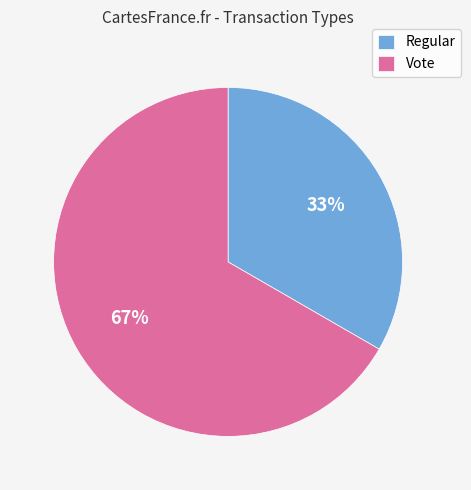

True or false: Vote accounts for 54% of the total.

False